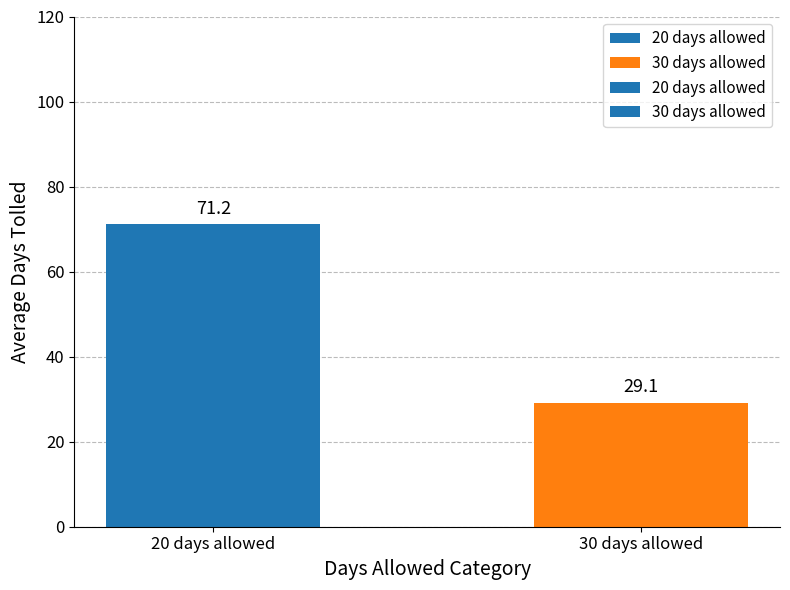

Count the number of categories in the chart.

2